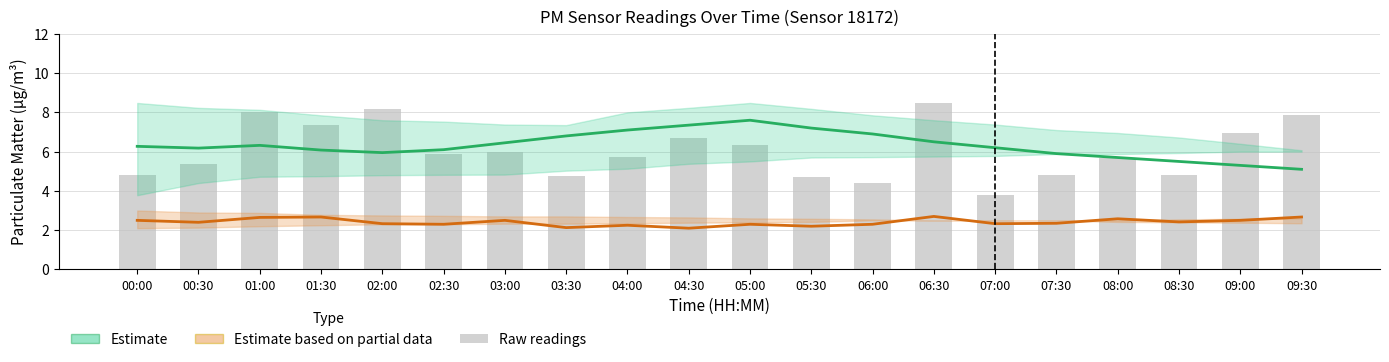

At how many categories does at least one series exceed 4?

20